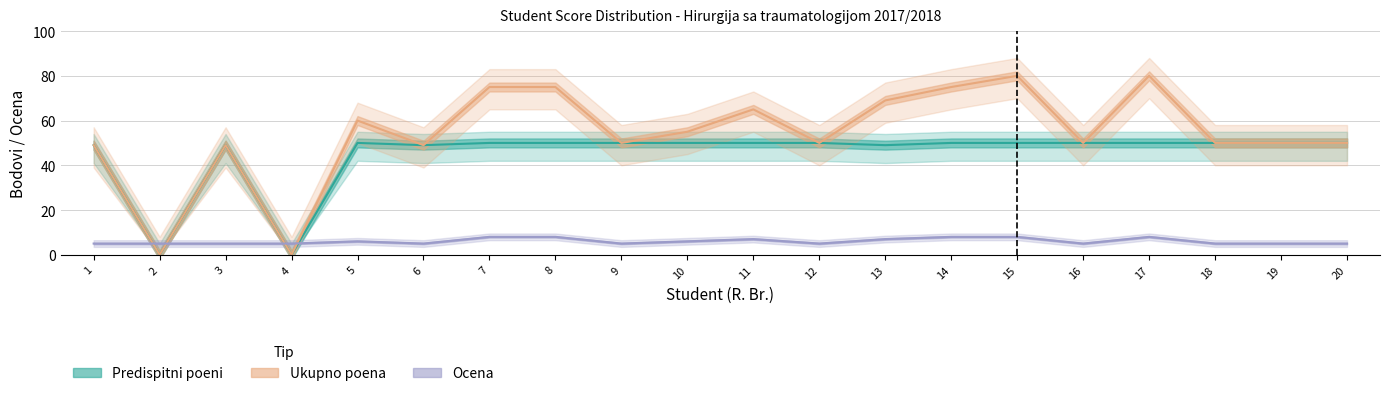

Which series has the largest range (max minus min)?

Ukupno poena